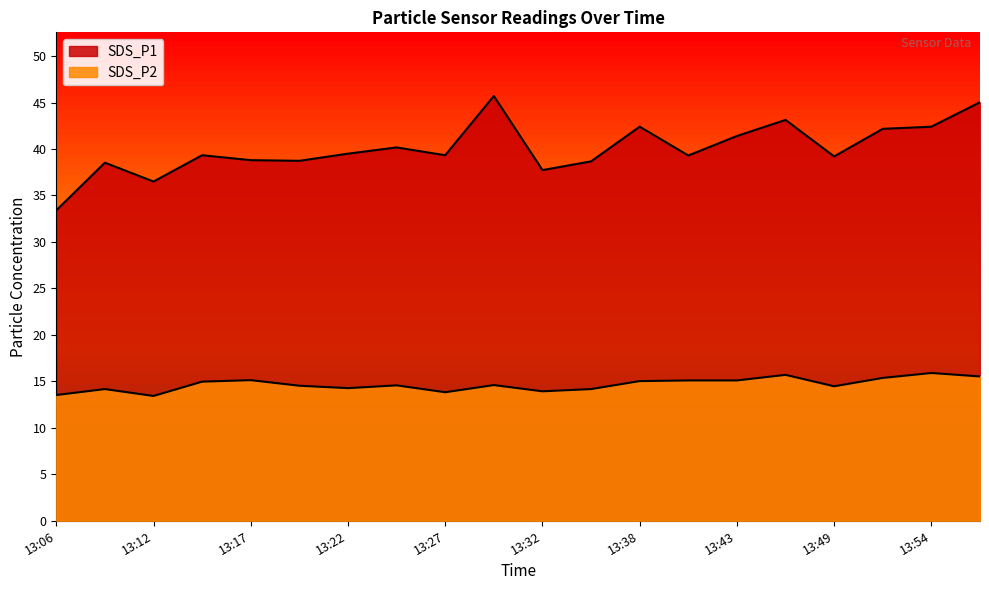

What is the sum of the SDS_P1 values at 13:17 and 13:46?

81.9